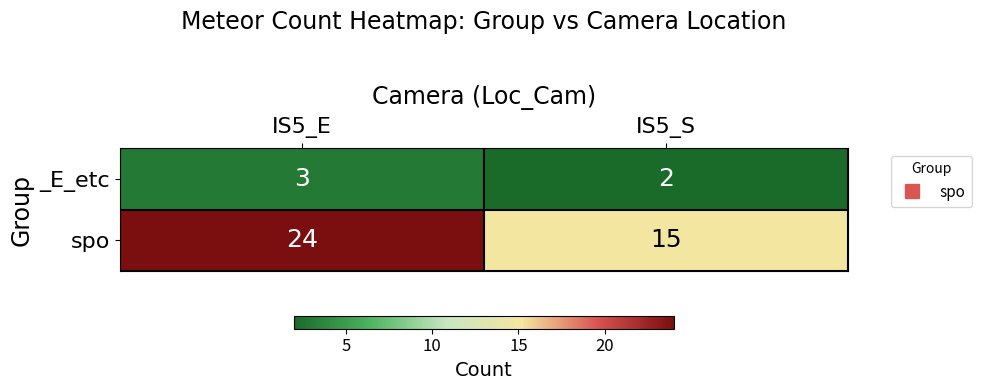

Rank the series at IS5_S from lowest to highest value.

_E_etc, spo